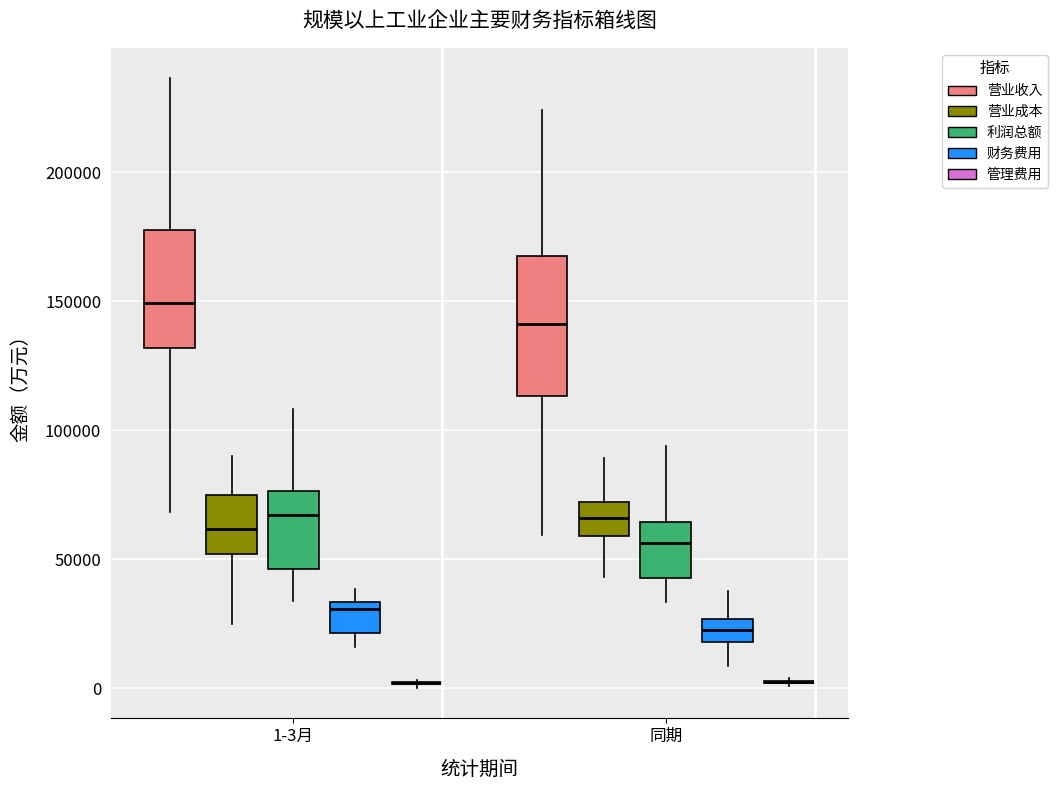

Where does the lower whisker of the box for 同期 (营业收入) end on the y-axis? The values are not printed on the chart, so give them approximately, as read against the axis.

60000